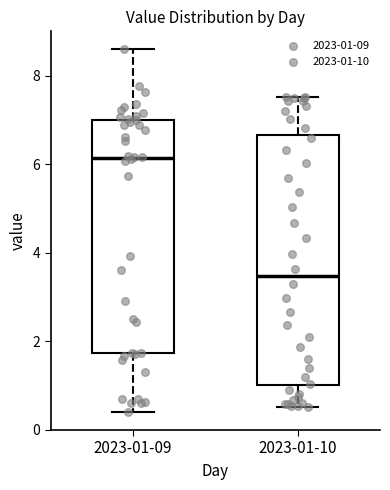

Reading left to right, read every box against the y-axis: the position of its median line, the range the box covers, and the ends of its whiskers. The values are not printed on the chart, so give them approximately, as read against the axis.

2023-01-09: median 6.2, box 1.8 to 7.0, whiskers 0.4 to 8.6
2023-01-10: median 3.4, box 1.0 to 6.6, whiskers 0.6 to 7.6